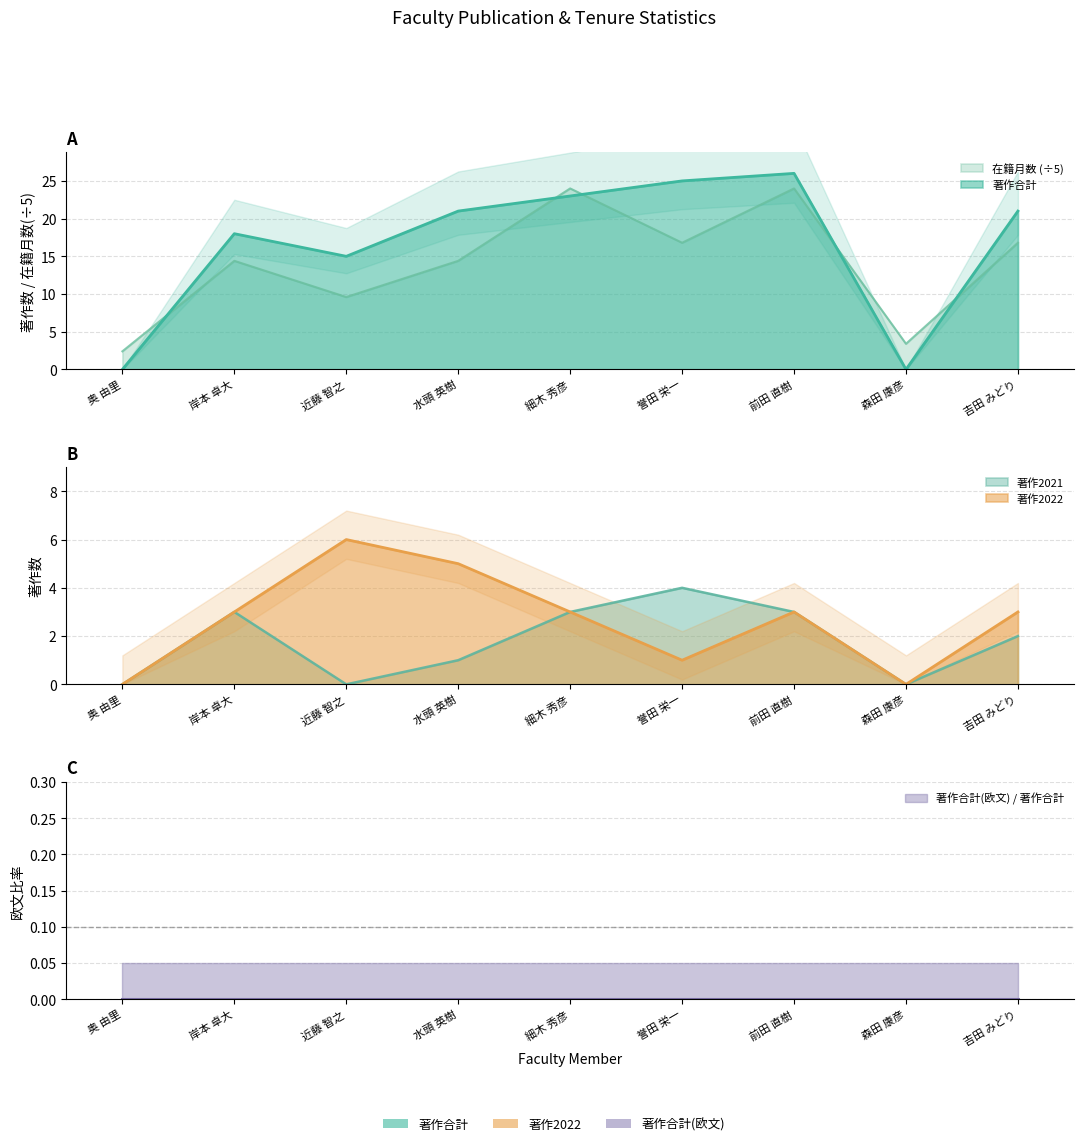

In 著作2021, how many points are lower than both neighbors (excluding endpoints)?

2